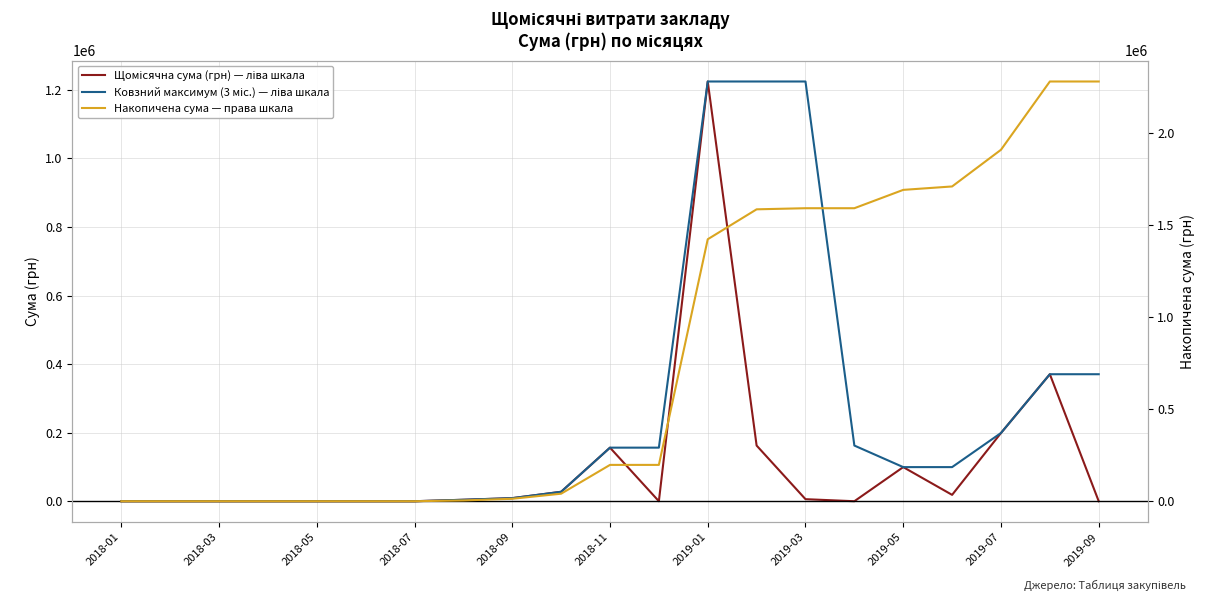

How many series are shown in this chart?

3